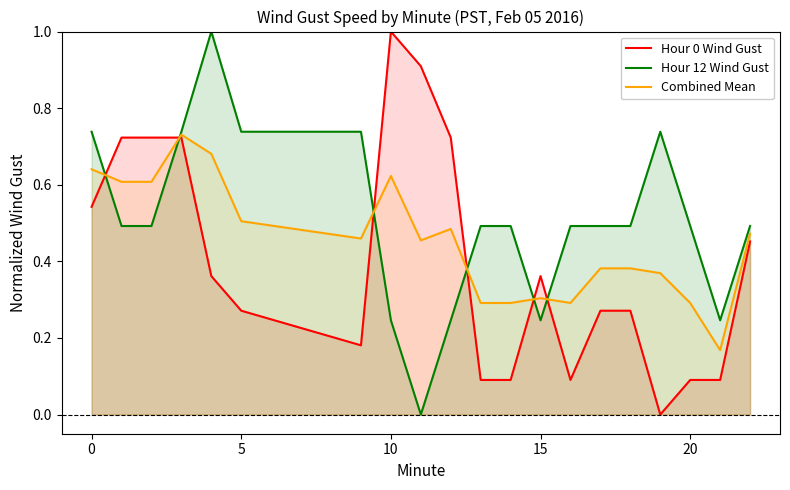

How many positive values does the Hour 12 Wind Gust series have?

19